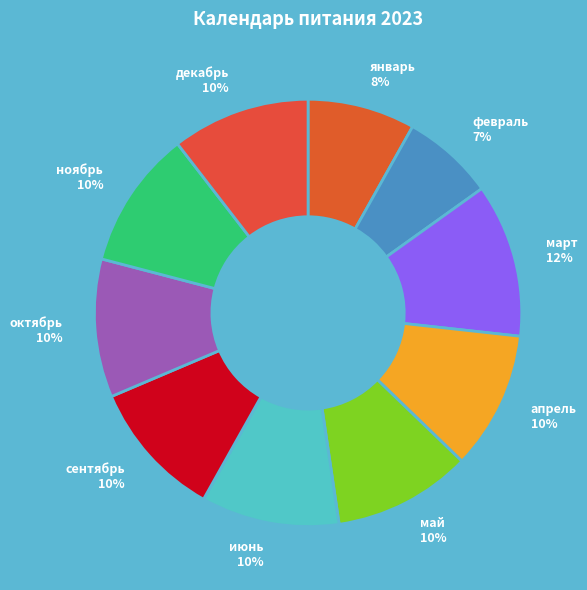

True or false: декабрь accounts for 1% of the total.

False